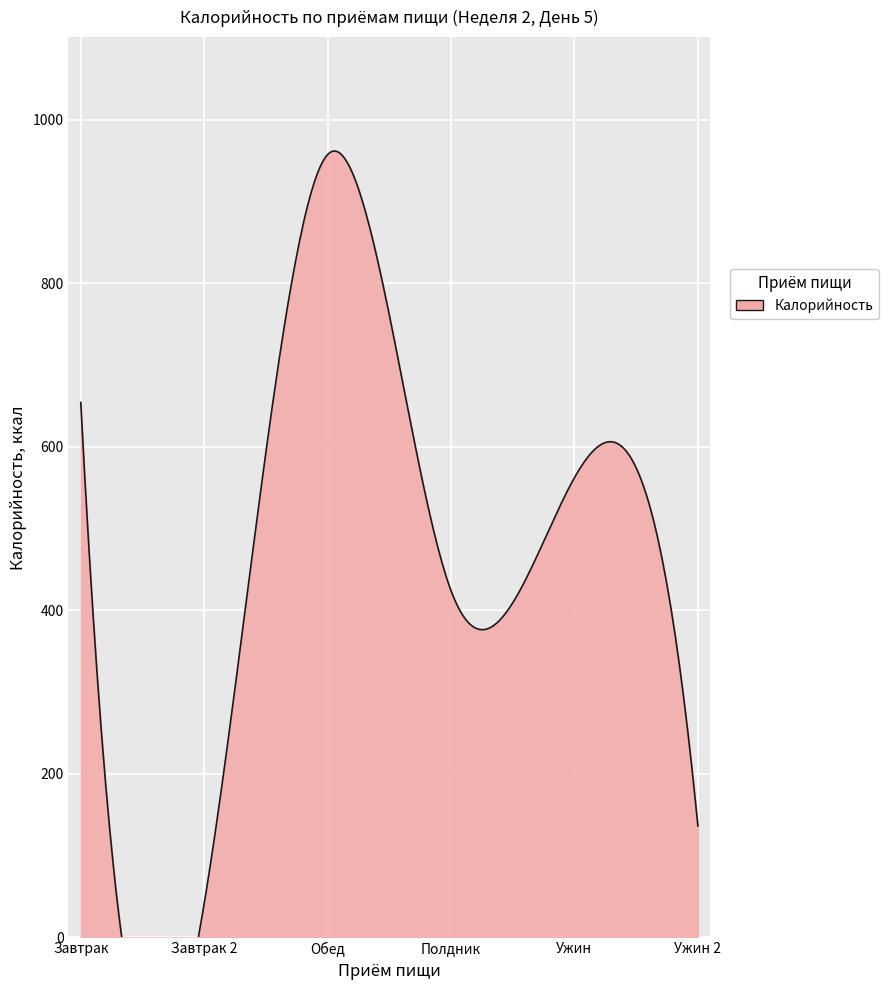

What is the greatest value displayed?

957.6